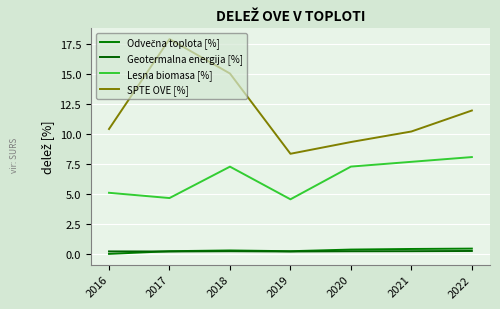

True or false: Lesna biomasa [%] and Odvečna toplota [%] cross at least once.

False